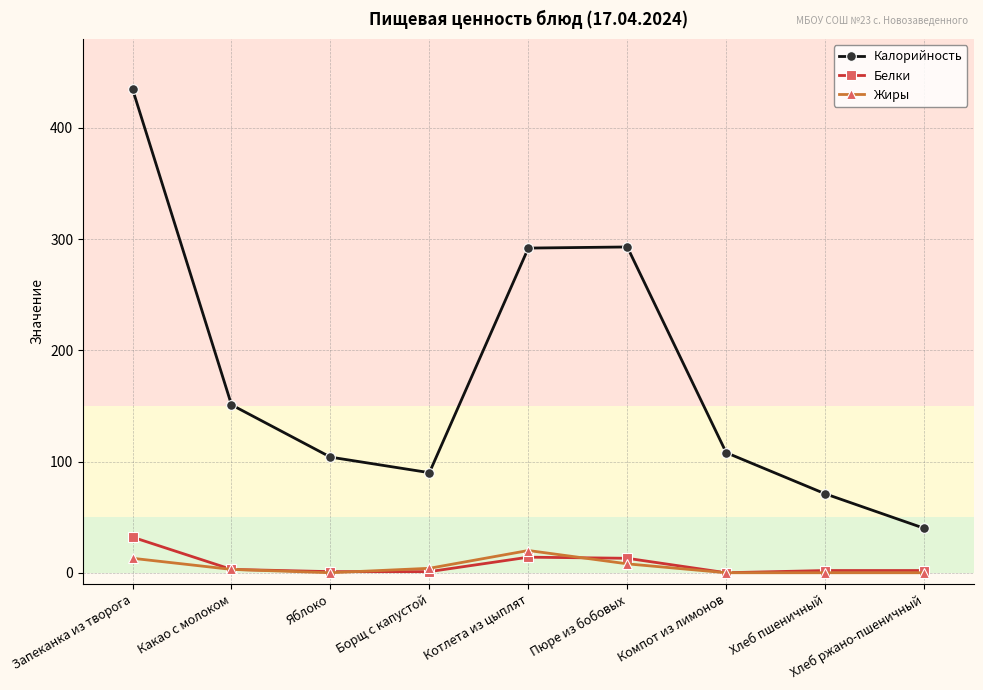

Does the chart have visible grid lines?

Yes